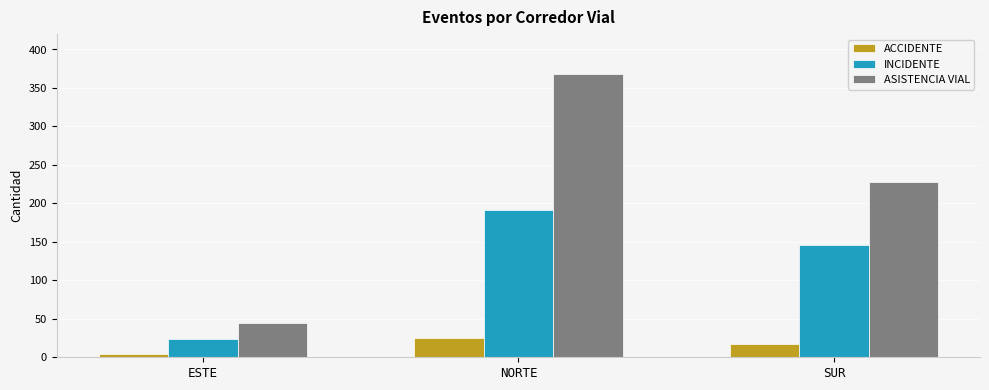

What is the value of the ASISTENCIA VIAL bar at the 1st from the left?

45